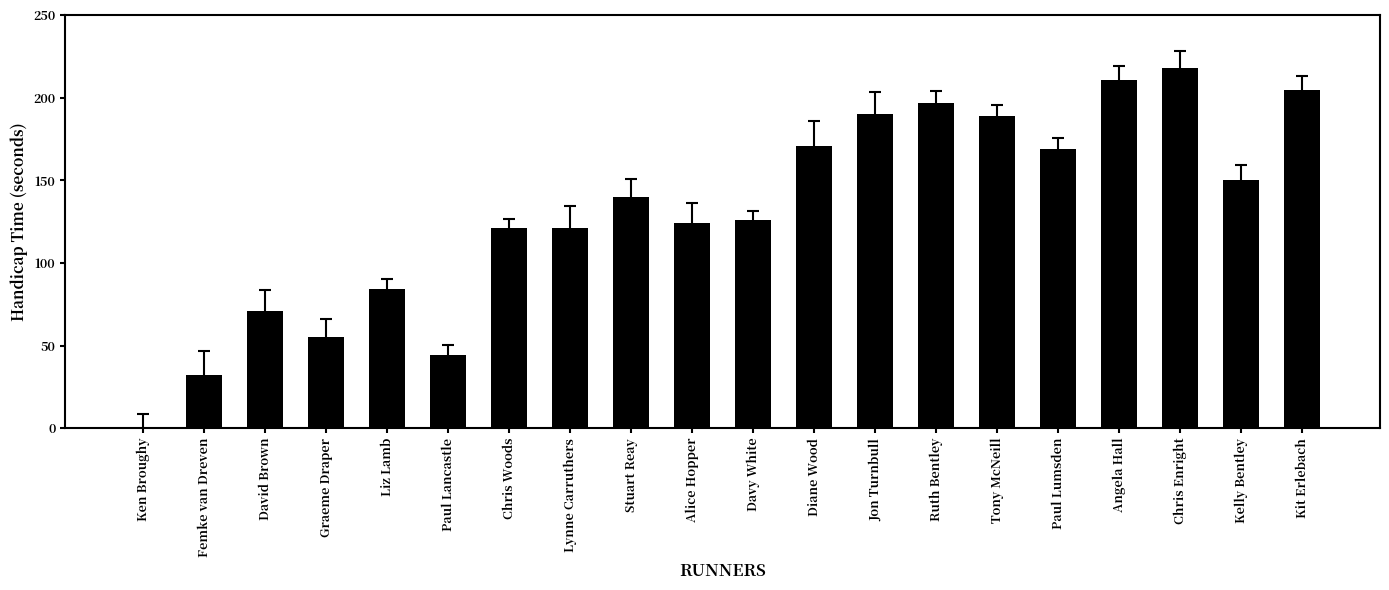

The chart shows a value of 71 at David Brown. True or false?

True